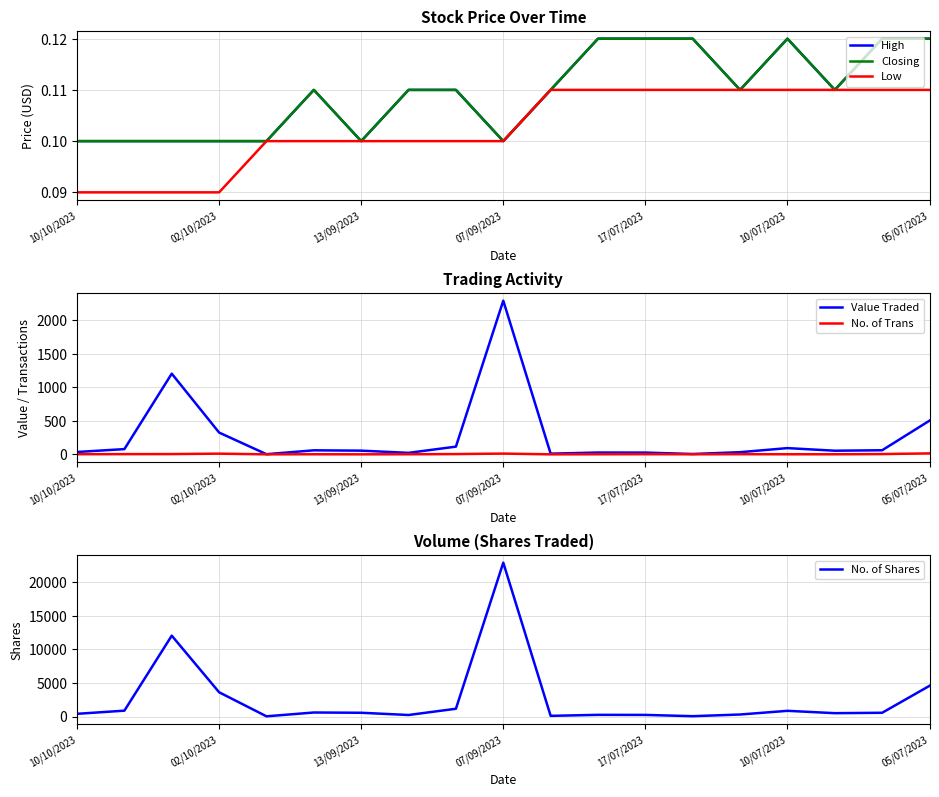

True or false: No. of Trans and High intersect in this chart.

False